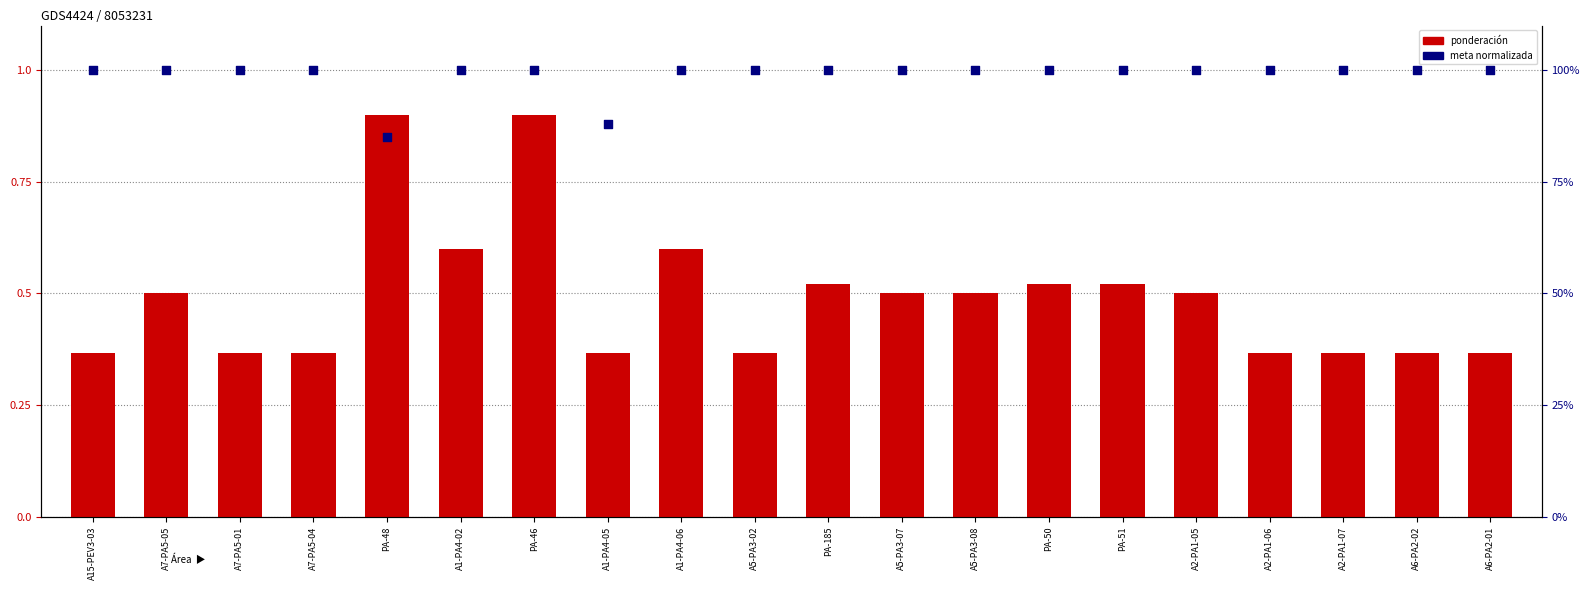

At which category is the sum across all series the highest?

PA-46